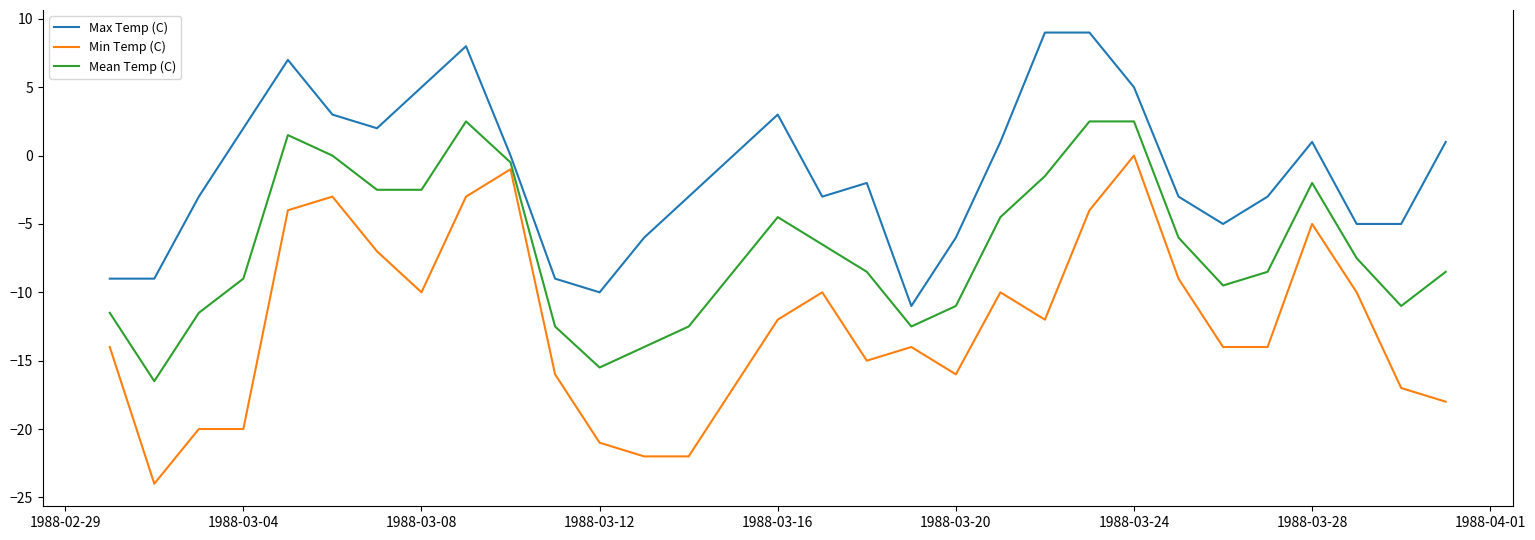

Which series has the largest total across all categories?

Max Temp (C)